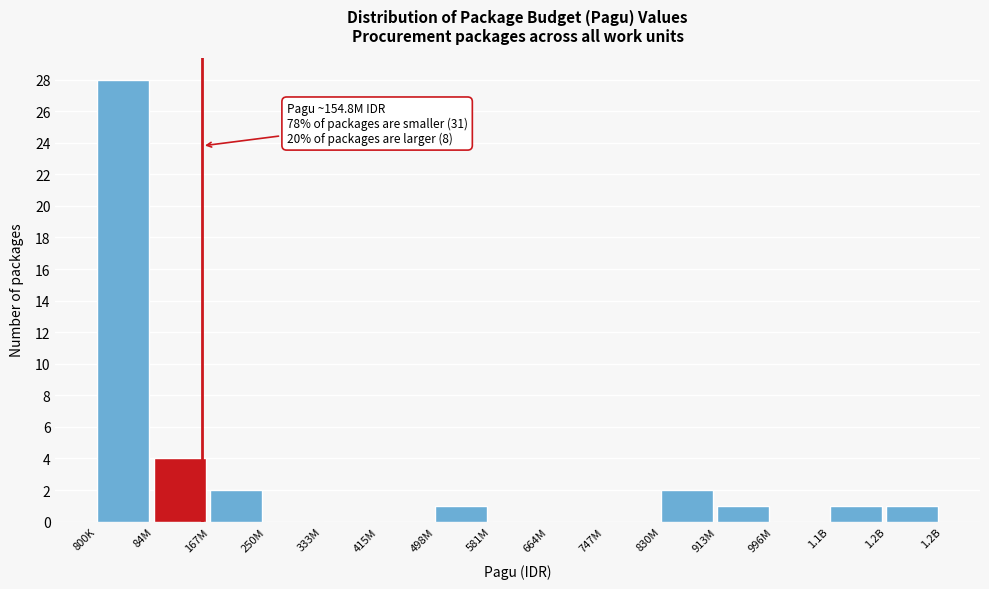

Reading left to right, transcribe all the data shown in this chart.

800K=28	84M=4	167M=2	250M=0	333M=0	415M=0	498M=1	581M=0	664M=0	747M=0	830M=2	913M=1	996M=0	1.1B=1	1.2B=1